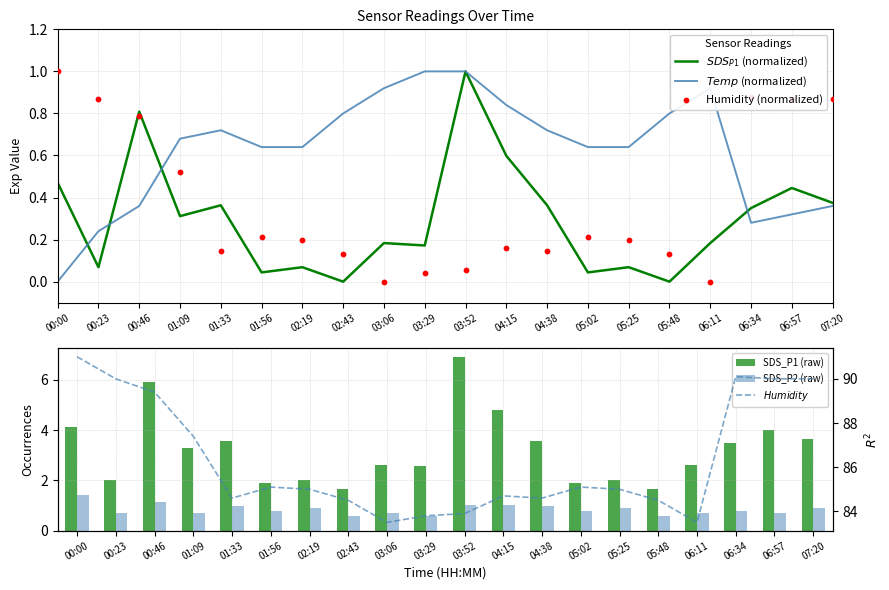

Which series contains the highest Y value?

$Humidity$